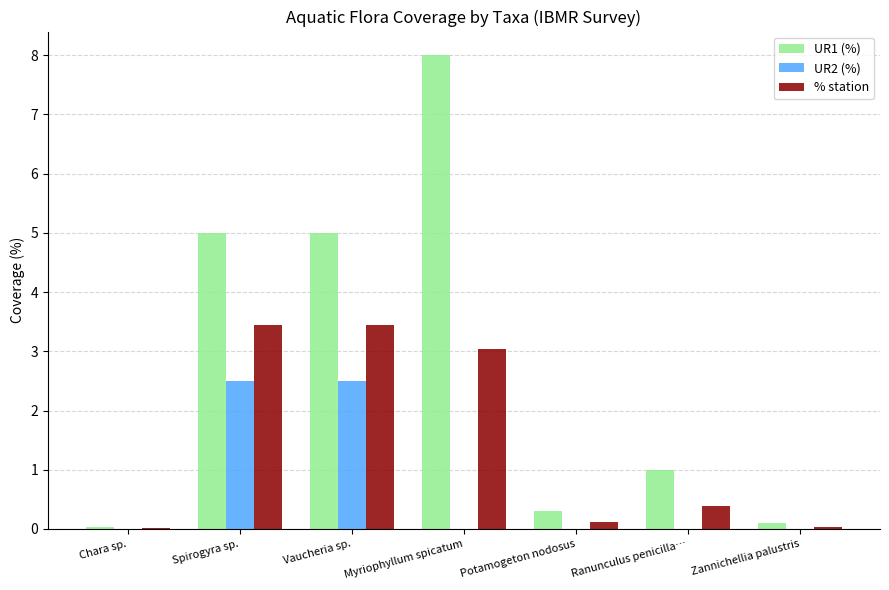

What is the highest value of the % station series?

3.5